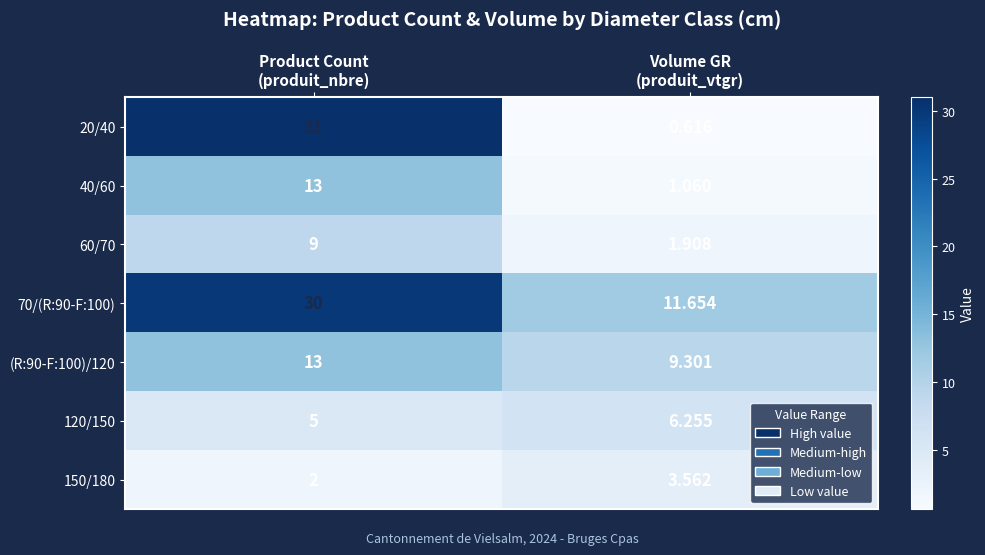

At which category is the sum across all series the highest?

Product Count
(produit_nbre)